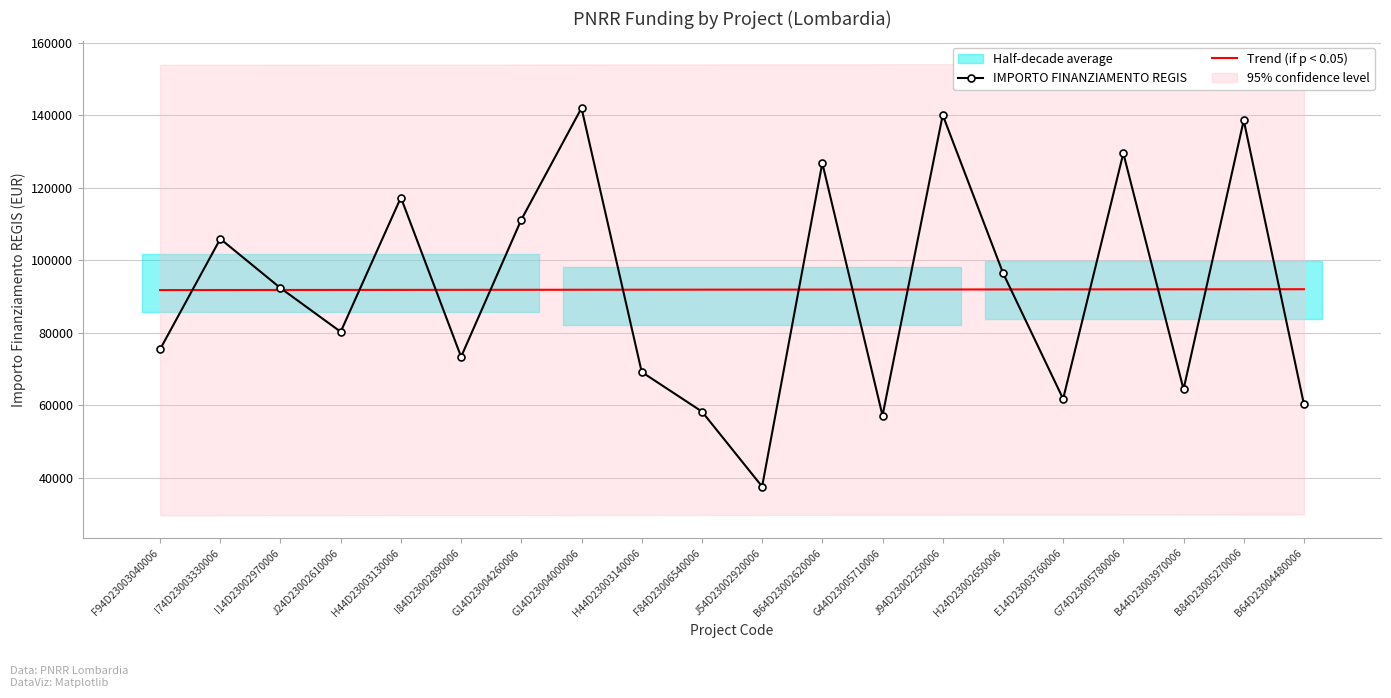

What is the label of the 17th point from the right?

J24D23002610006